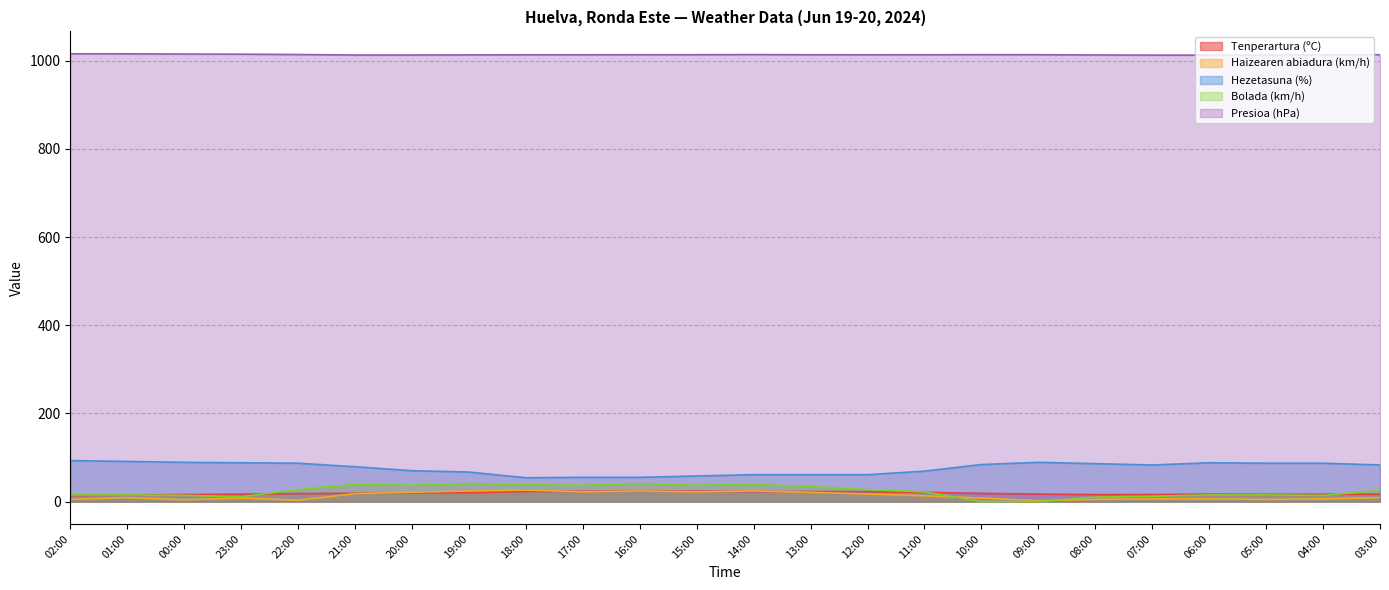

Between 19:00 and 07:00, which series saw the biggest shift?

Bolada (km/h)